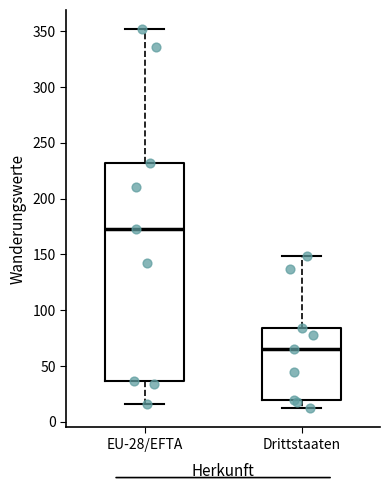

Reading left to right, transcribe this box plot: for each box, give where its median line is, the range the box spans, and where its two whiskers end, as read against the y-axis. The values are not printed on the chart, so give them approximately, as read against the axis.

EU-28/EFTA: median 175, box 35 to 230, whiskers 15 to 350
Drittstaaten: median 65, box 20 to 85, whiskers 10 to 150